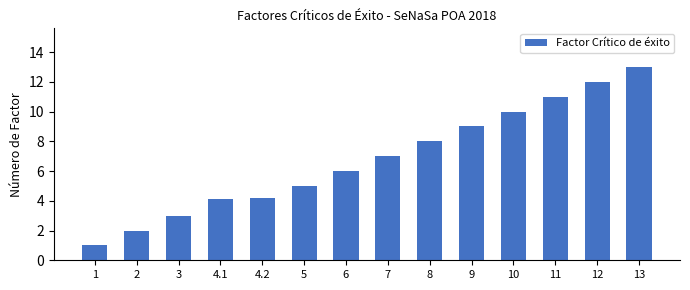

What is the change in value from 4.2 to 12?

+7.8